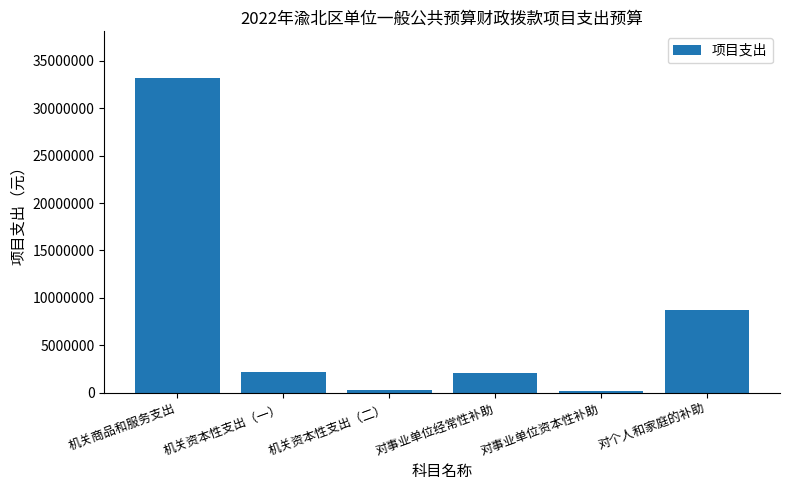

At which label does the data first exceed 2227911?

机关商品和服务支出